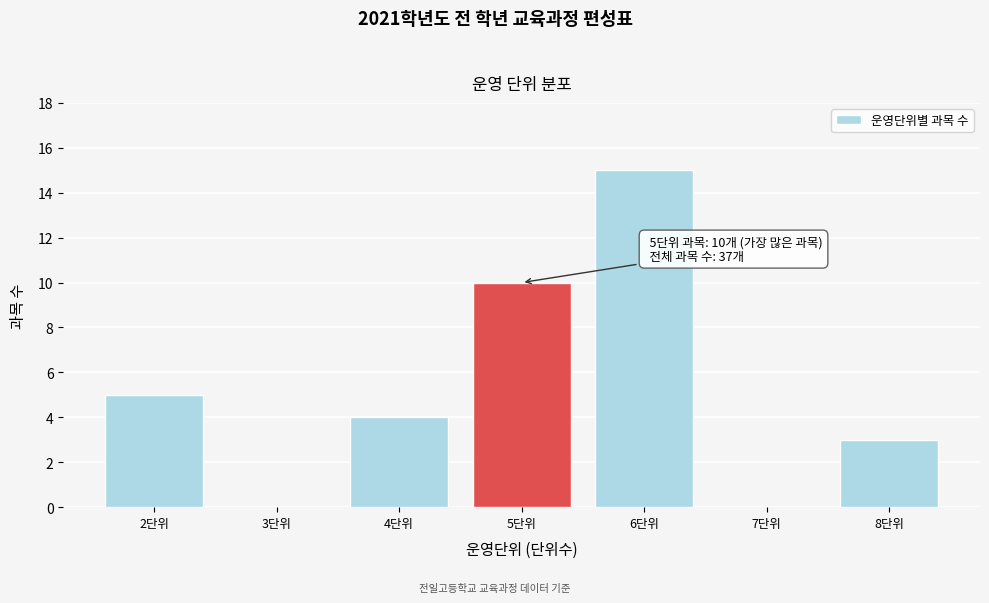

Reading left to right, transcribe all the data shown in this chart.

2단위=5	3단위=0	4단위=4	5단위=10	6단위=15	7단위=0	8단위=3